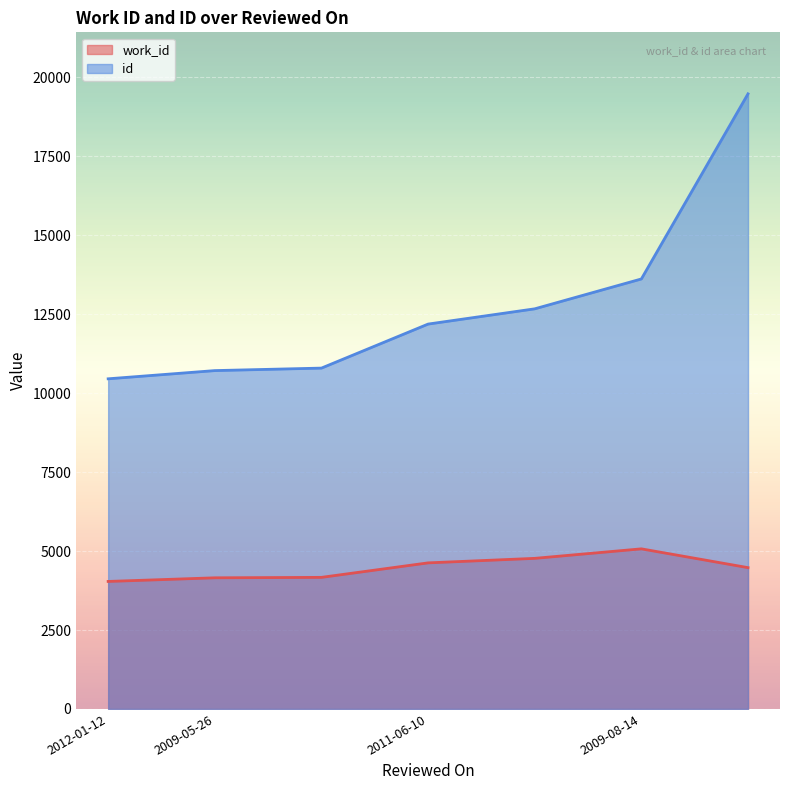

List the series in order of their peak value, lowest first.

work_id, id